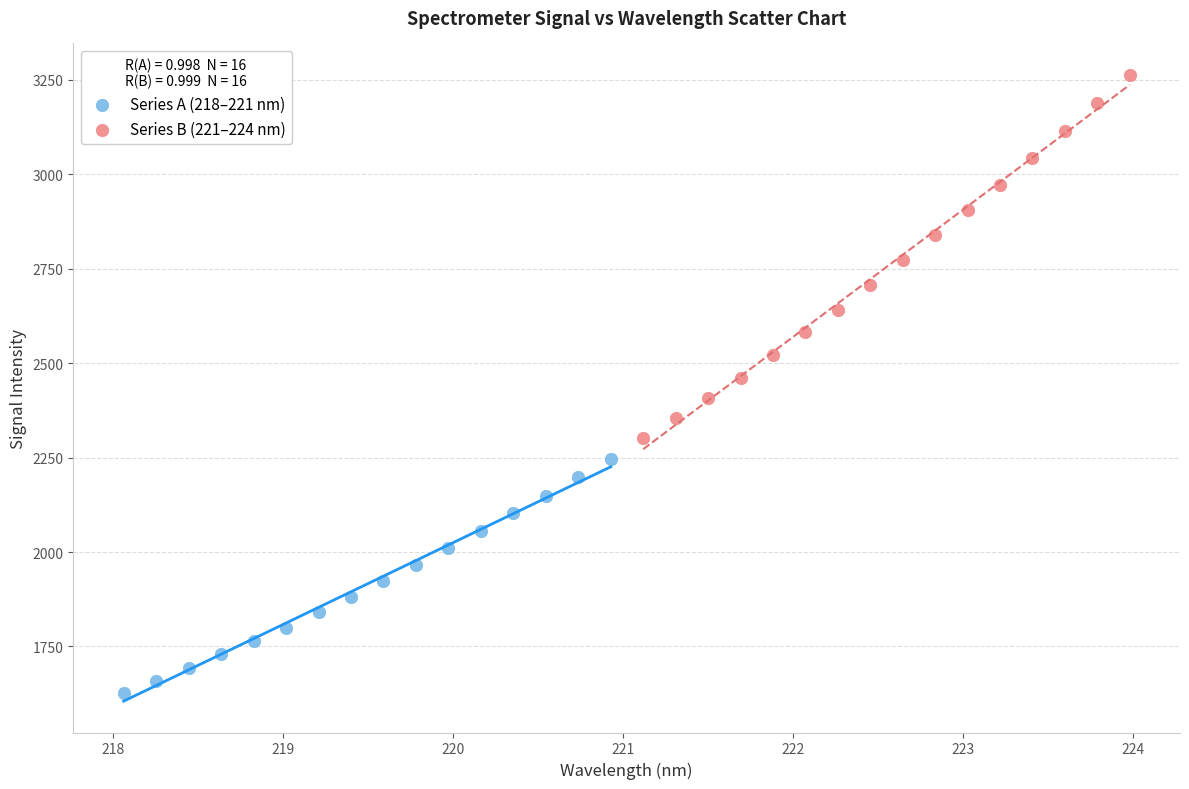

Which series reaches the maximum Y coordinate?

Series B (221–224 nm)